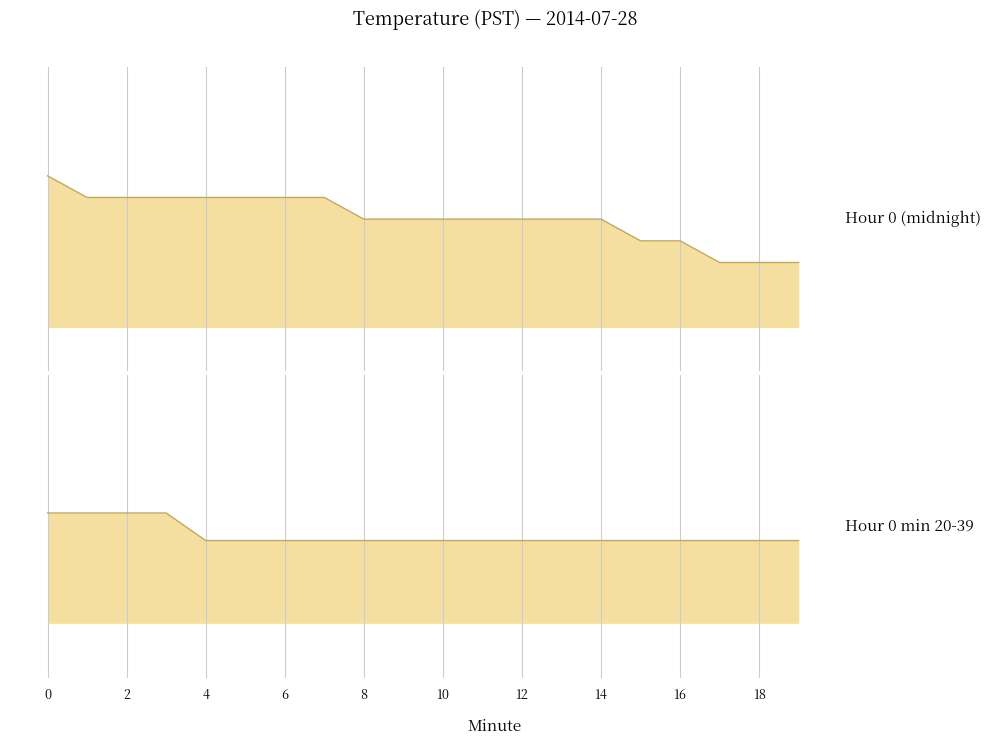

What are all the series names shown in the legend?

Hour 0 (midnight), Hour 0 min 20-39